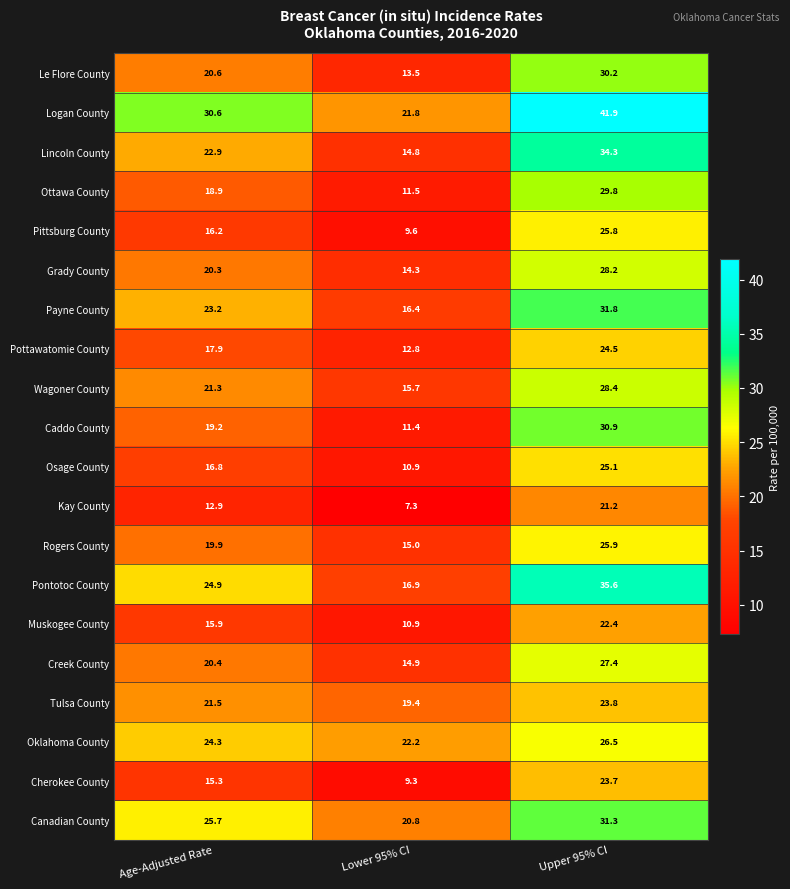

Which series has the largest total across all categories?

Logan County